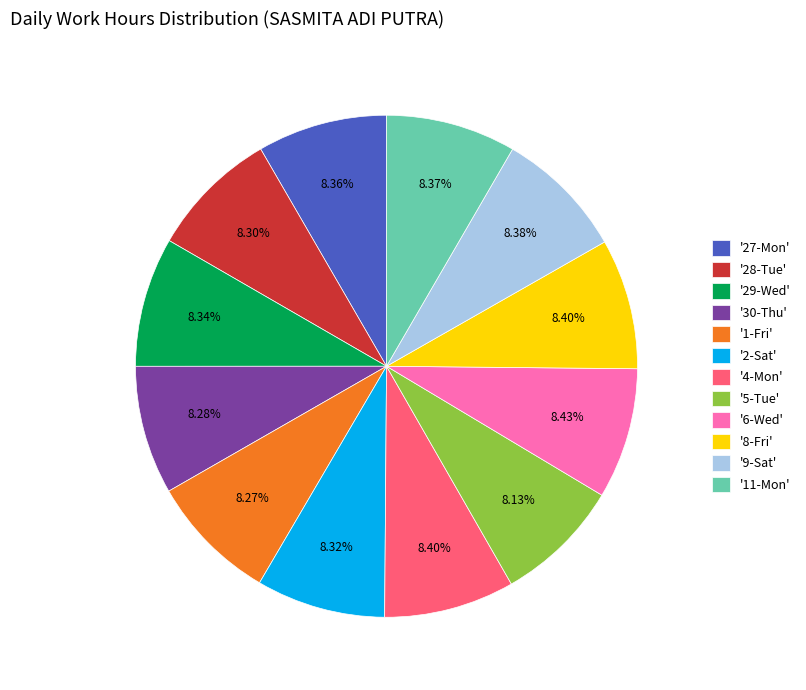

How many segments does this pie chart have?

12